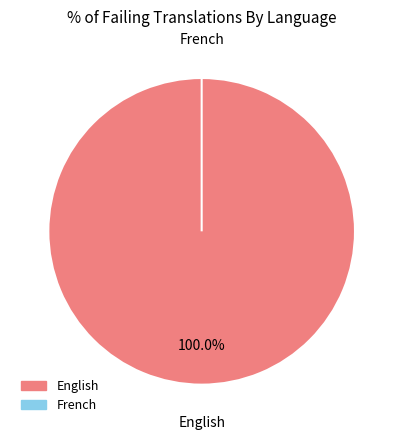

What portion of the pie excludes French?

100.0%